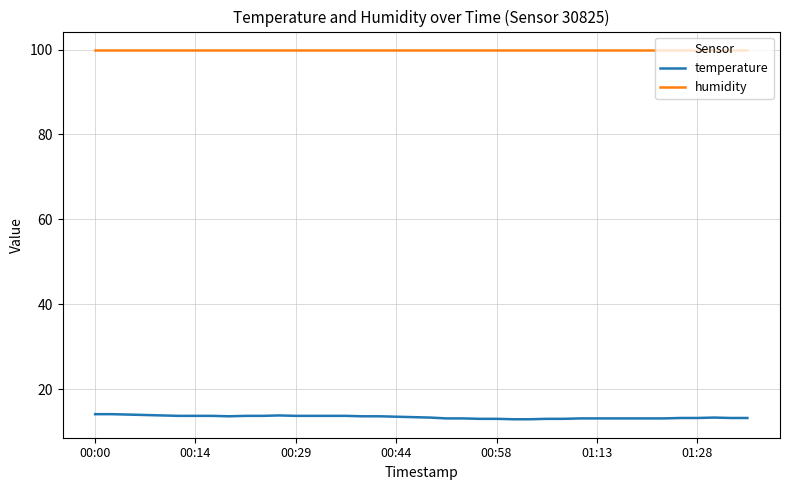

Rank the series by their average value, from lowest to highest.

temperature, humidity